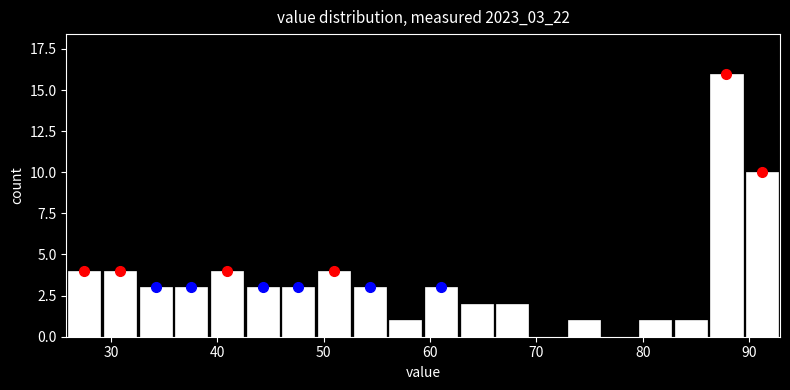

Read against the x-axis, roughly where is the centre of the tallest bar?

88